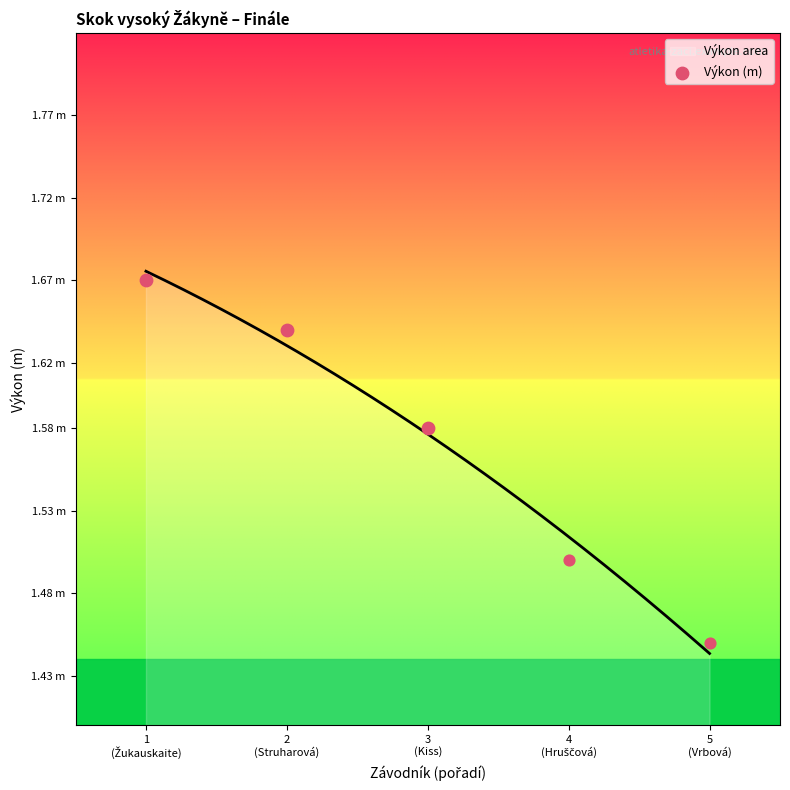

What is the change in value from 1
(Žukauskaite) to 3
(Kiss)?

-0.1